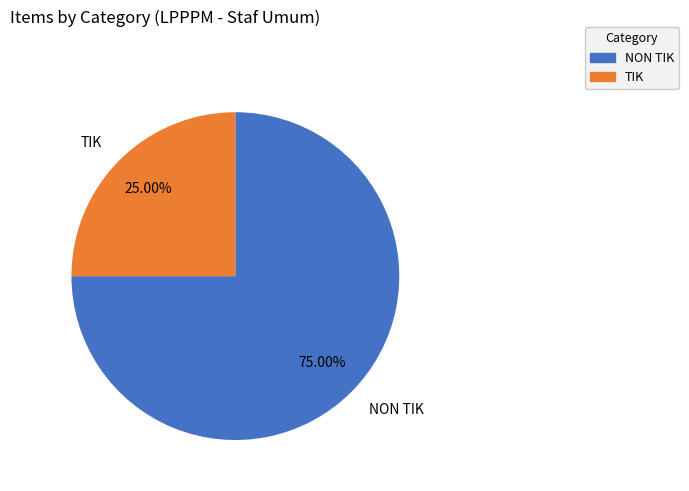

Combined, do TIK and NON TIK account for over 50%?

Yes